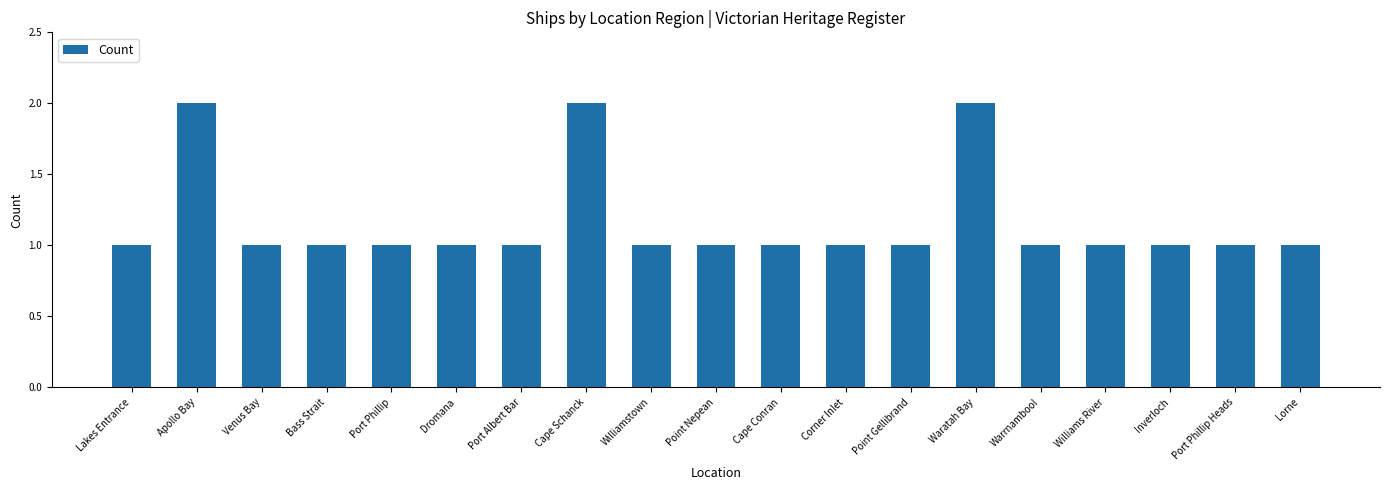

Does the chart contain stacked bars?

No